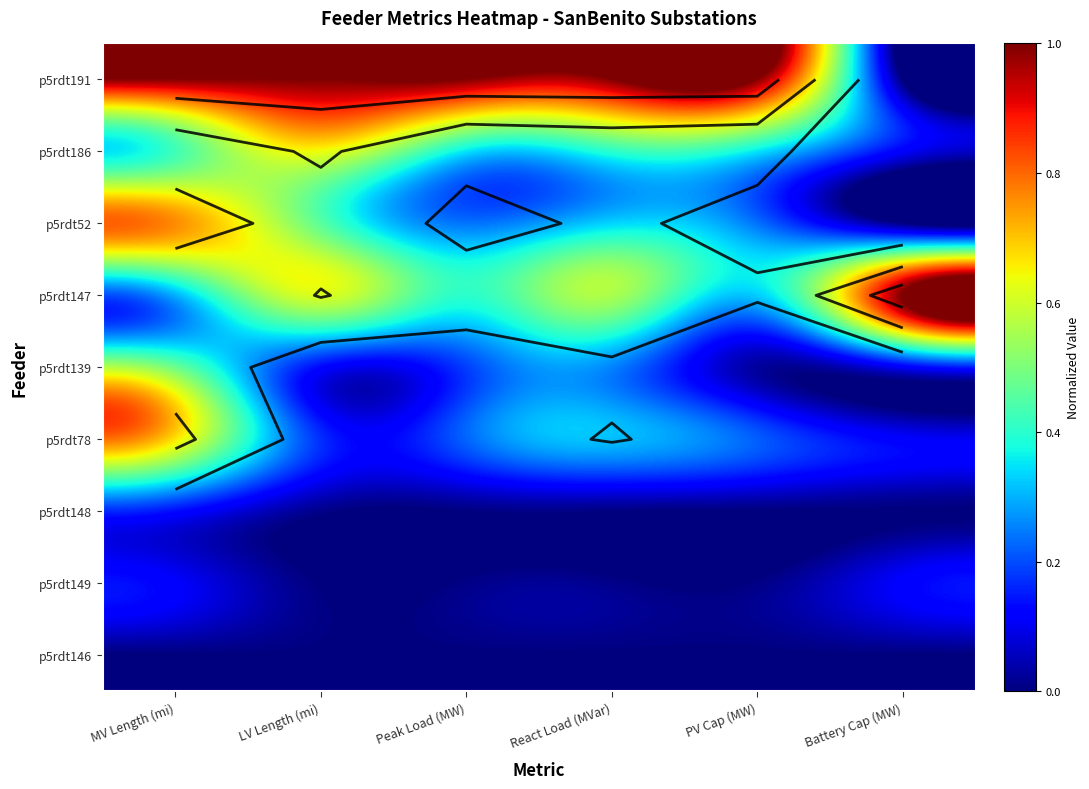

True or false: p5rdt139 has a value of 0.7 at MV Length (mi).

False